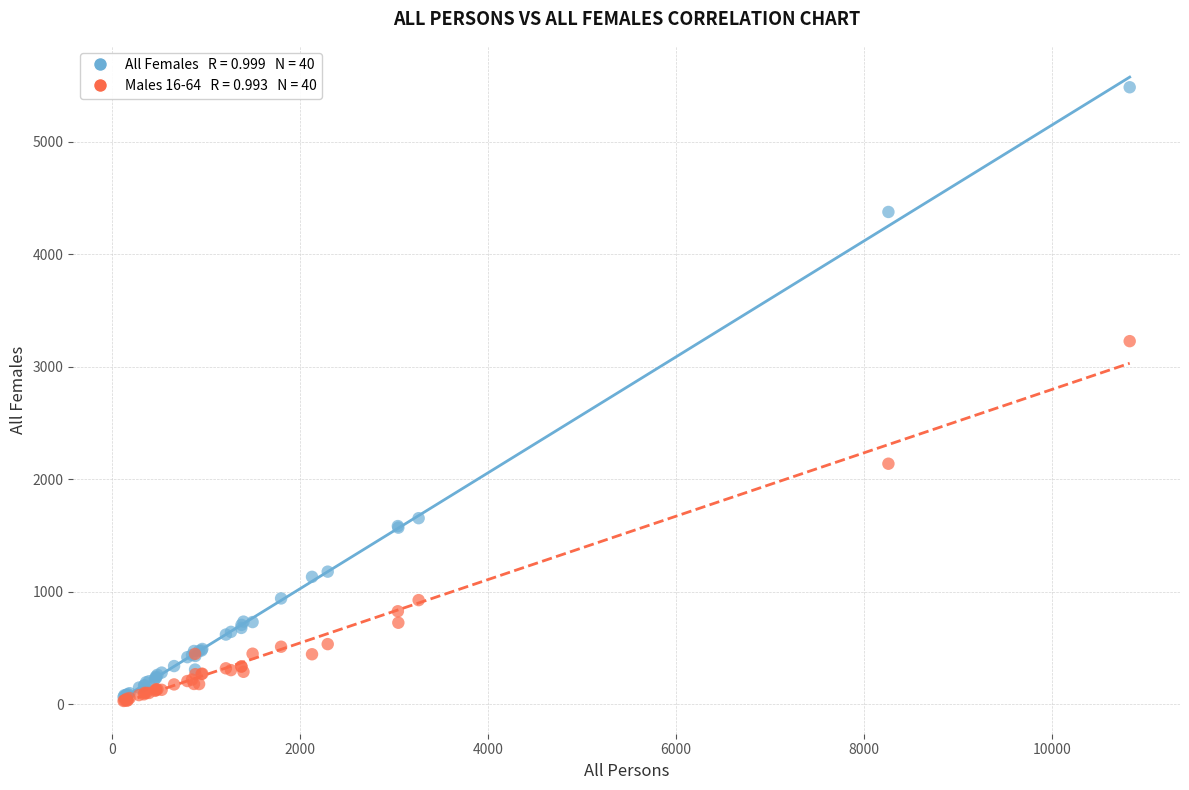

Across all series, what Y value is closest to 2755?

3226